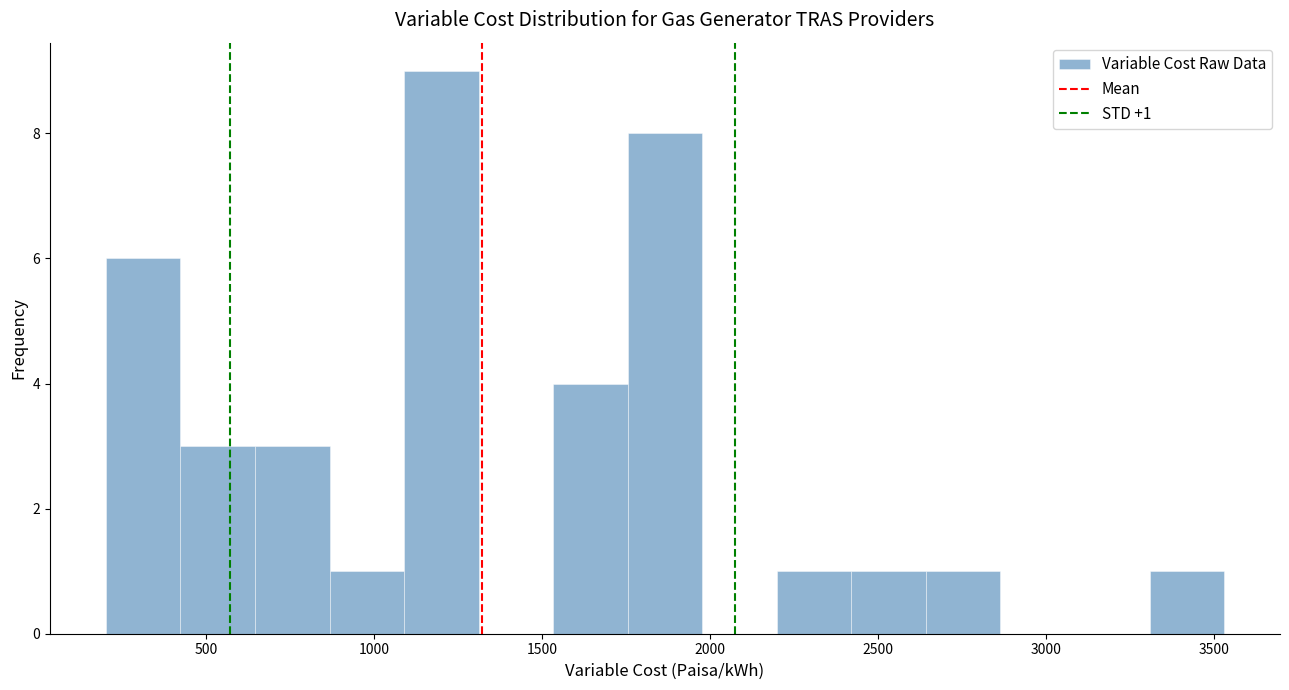

Over which range of the x-axis is the bar tallest?

1100 to 1300